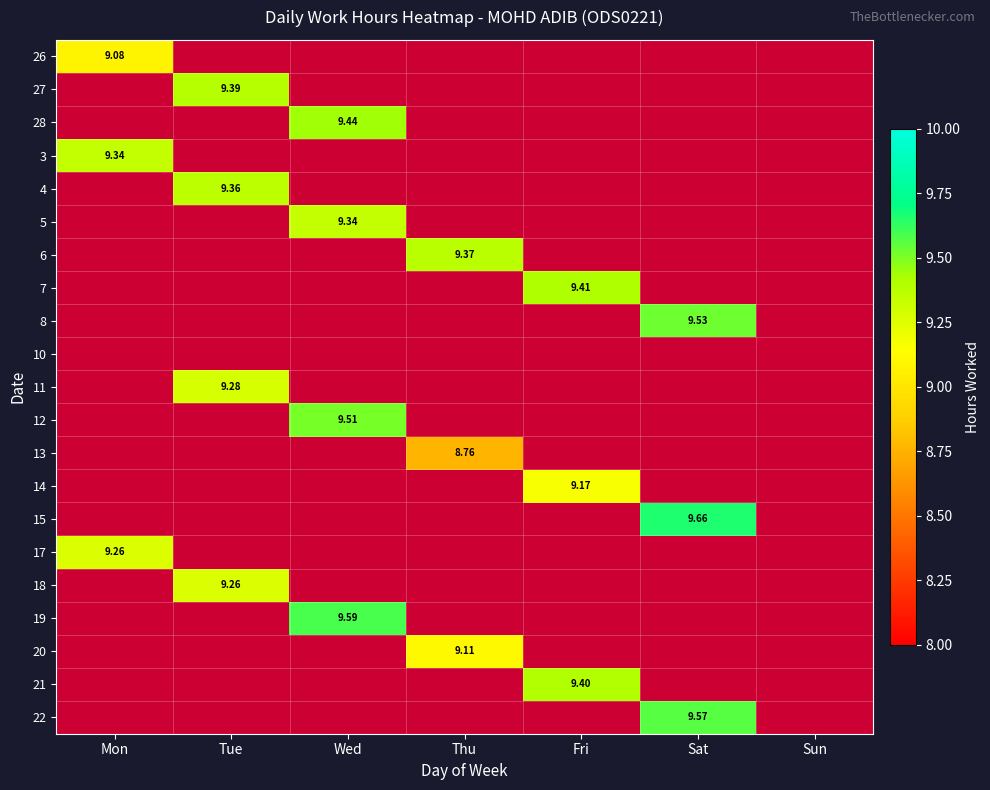

Is it true that 13 equals -4.9 at Sat?

False